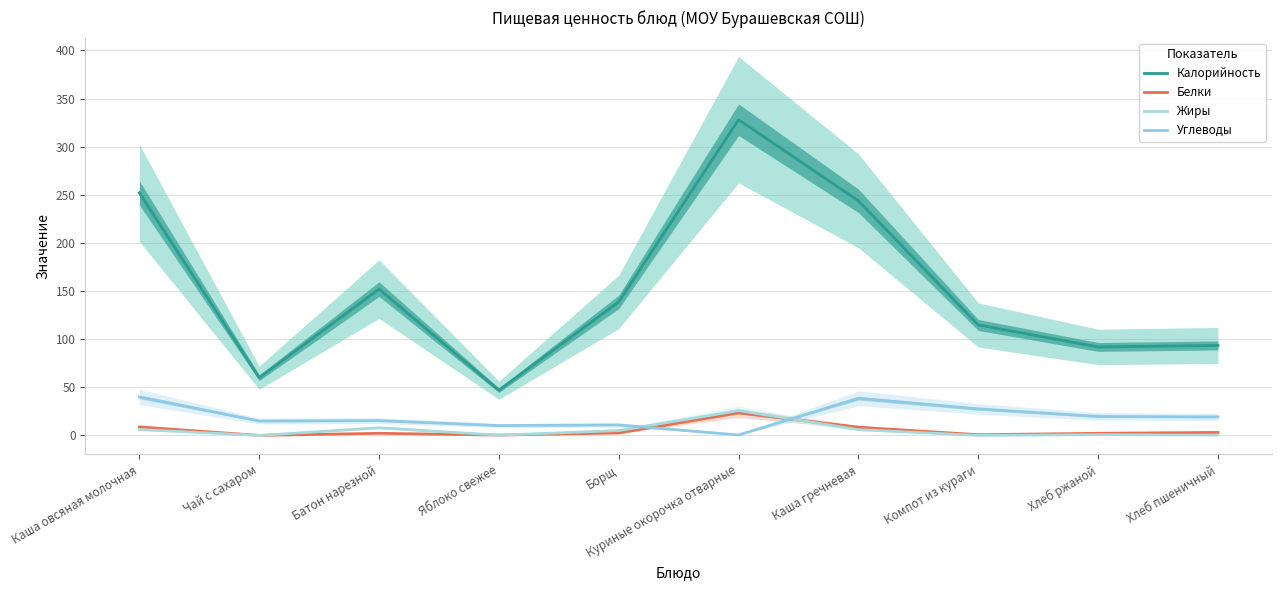

Reading right to left, extract all data points from this chart.

Калорийность: 93.5	92.0	114.8	243.8	328.0	138.8	47.0	152.0	60.0	252.0
Белки: 3.2	2.2	0.8	8.6	23.5	2.6	0.4	2.2	0.1	8.9
Жиры: 0.4	0.9	0.1	6.1	25.8	5.1	0.3	8.0	0.0	6.2
Углеводы: 19.3	19.8	27.6	38.6	0.5	10.9	10.3	15.4	15.0	40.0